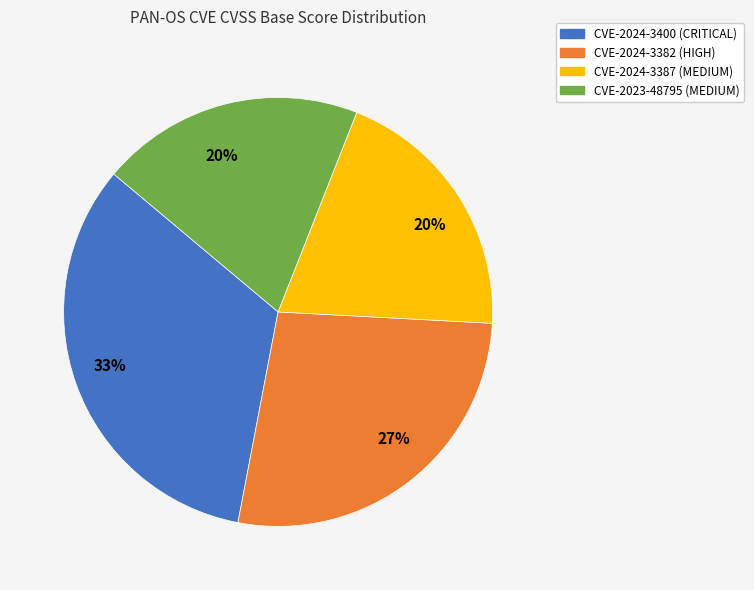

Count the number of slices in the pie.

4